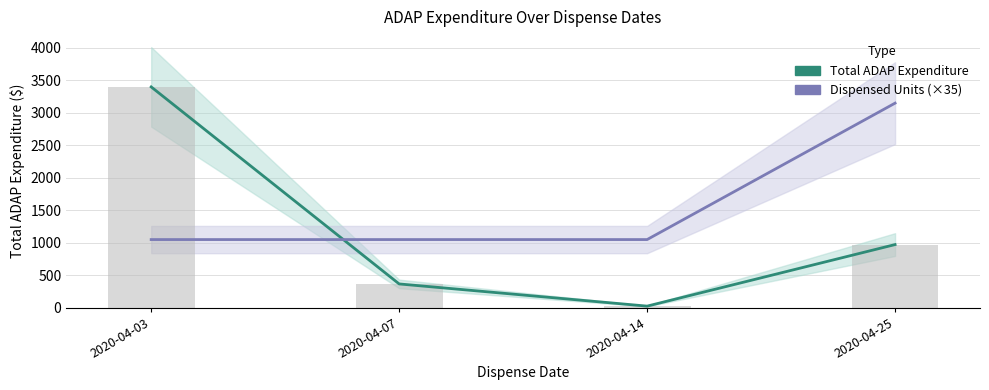

Rank the series by their average value, from highest to lowest.

Dispensed Units (×35), Total ADAP Expenditure